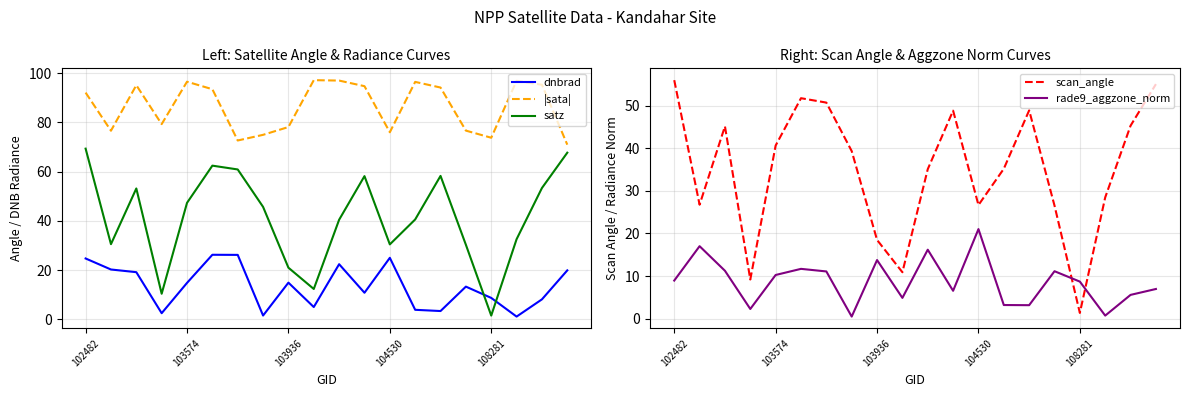

Reading left to right, list all the values displayed in this chart.

dnbrad: 24.7	20.3	19.2	2.5	14.8	26.2	26.2	1.6	14.9	5.0	22.4	10.8	25.0	3.9	3.4	13.3	8.7	1.1	8.1	19.9
|sata|: 92.1	76.6	95.1	79.3	96.5	93.4	72.6	74.9	78.1	97.1	97.0	94.7	76.0	96.4	94.1	76.6	73.8	96.9	95.3	70.9
satz: 69.3	30.5	53.2	10.4	47.3	62.4	60.9	45.7	21.0	12.3	40.5	58.2	30.5	40.6	58.3	30.3	1.6	32.6	53.3	67.7
scan_angle: 55.9	26.7	45.1	9.2	40.6	51.7	50.7	39.3	18.5	10.9	35.1	48.8	26.7	35.2	48.9	26.5	1.4	28.5	45.3	55.0
rade9_aggzone_norm: 9.0	17.0	11.3	2.3	10.3	11.7	11.1	0.5	13.8	4.9	16.2	6.6	21.0	3.2	3.2	11.2	8.7	0.8	5.6	7.0